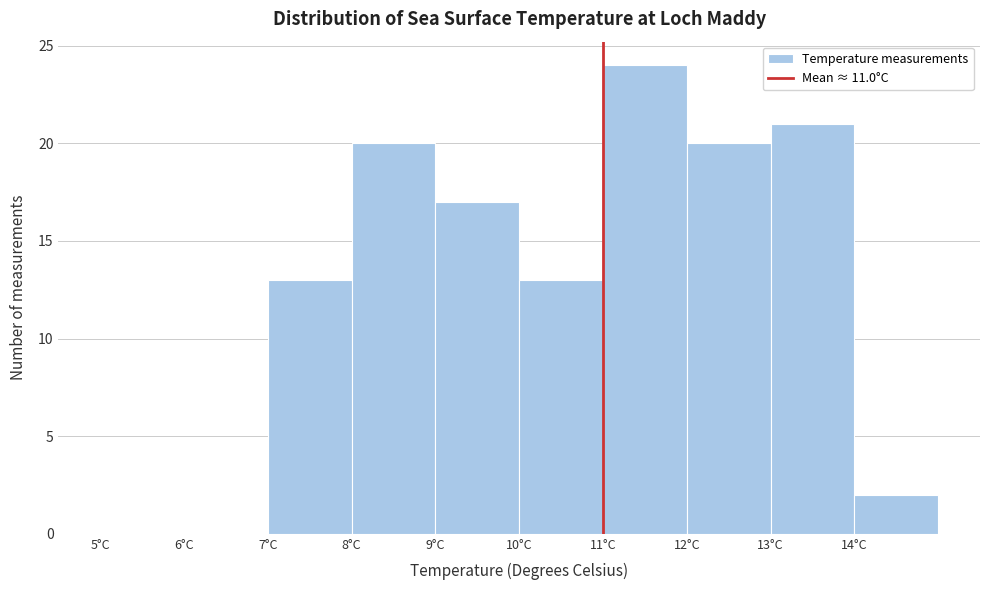

Reading left to right, list every bar in this chart as the range it spans on the x-axis followed by its height. The values are not printed on the chart, so give them approximately, as read against the axis.

5 to 6: 0
6 to 7: 0
7 to 8: 13
8 to 9: 20
9 to 10: 17
10 to 11: 13
11 to 12: 24
12 to 13: 20
13 to 14: 21
14 to 15: 2